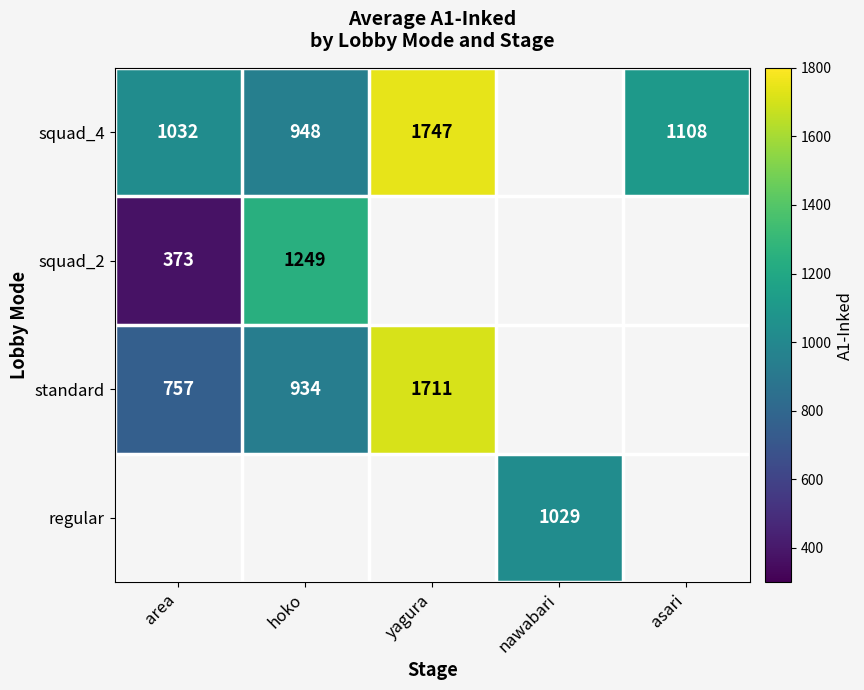

What is the smallest value displayed?

373.0